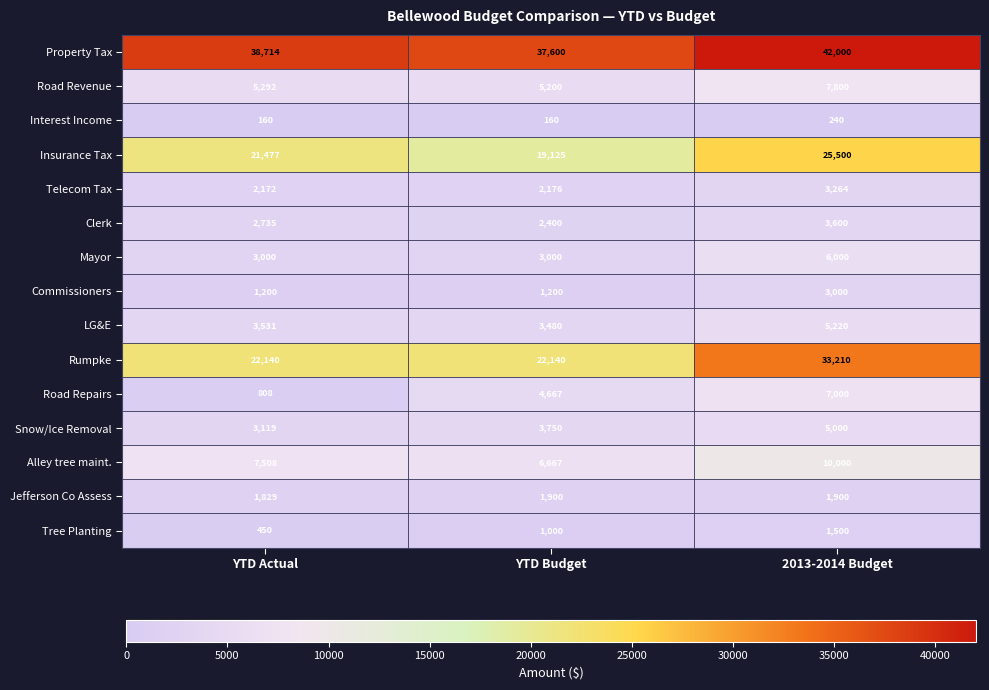

How many categories are shown in the chart?

3